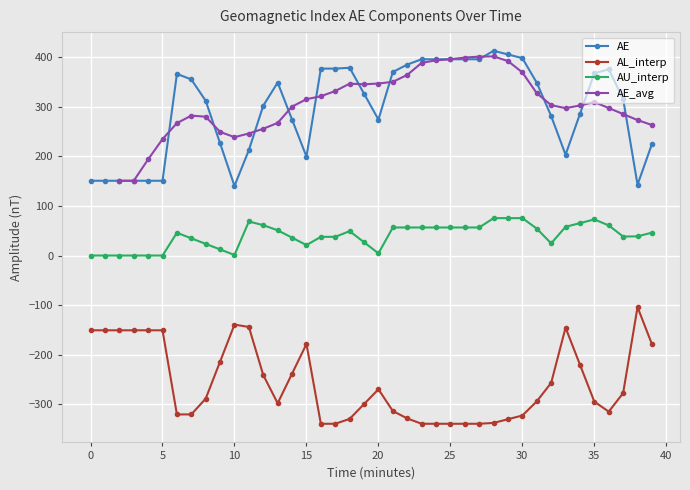

How many AE_avg values are between 255 and 350?

21